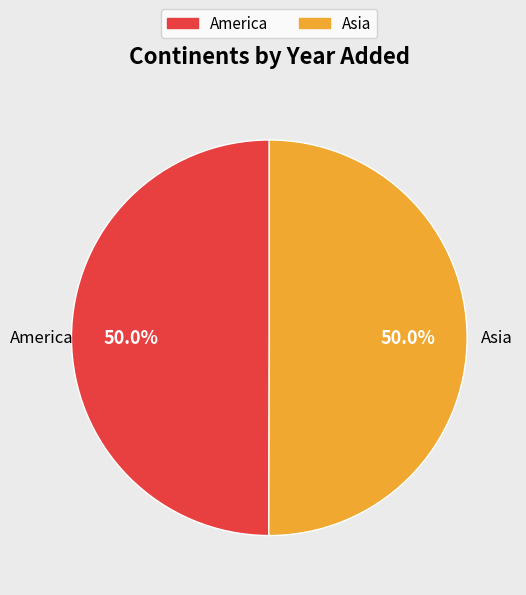

What percentage do America and Asia together represent?

100.0%